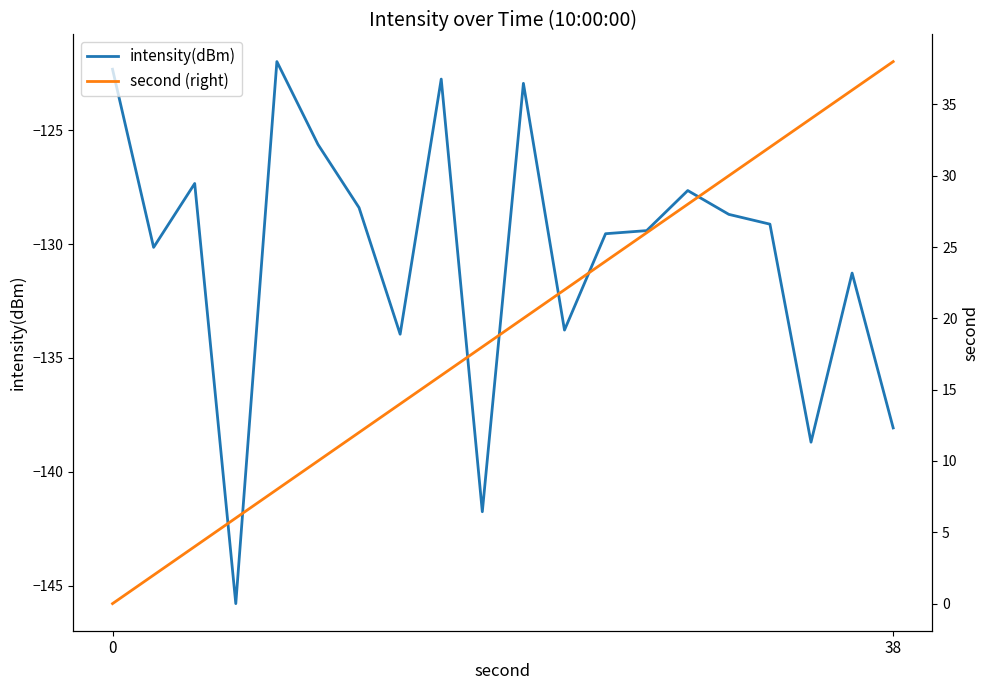

Which series has the largest range (max minus min)?

second (right)